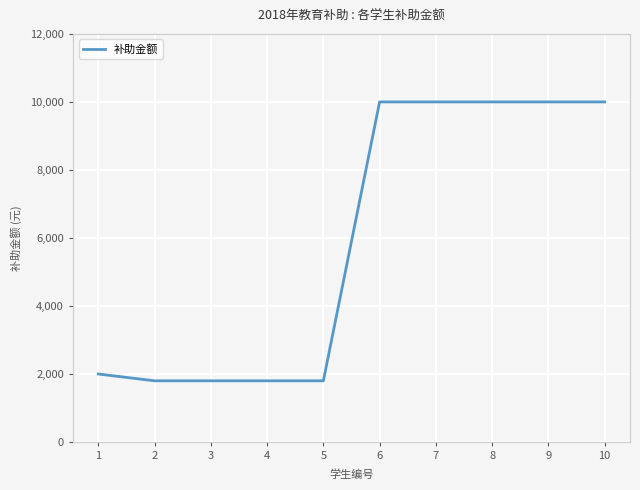

The chart shows a value of 1800 at 2. True or false?

True